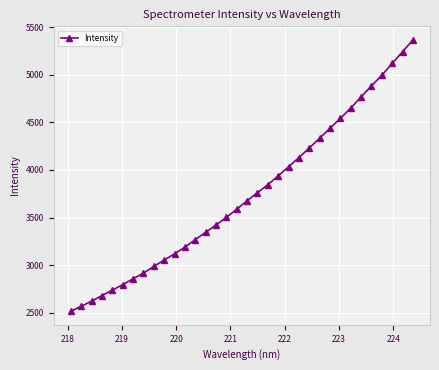

What is the minimum value shown in the chart?

2513.7